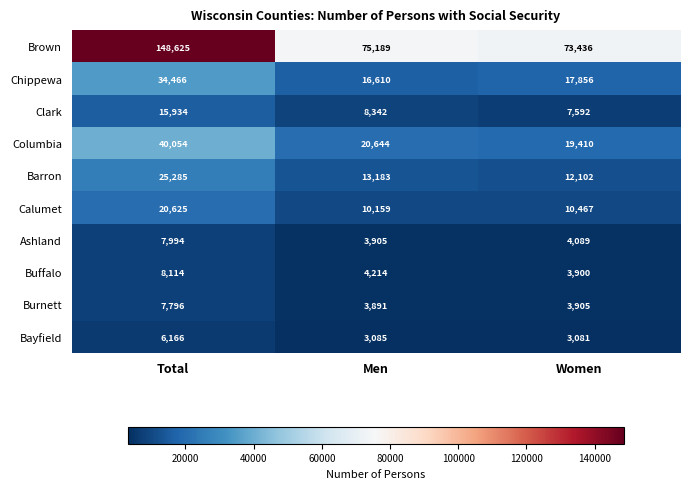

The Chippewa series shows 16610 at Men. True or false?

True